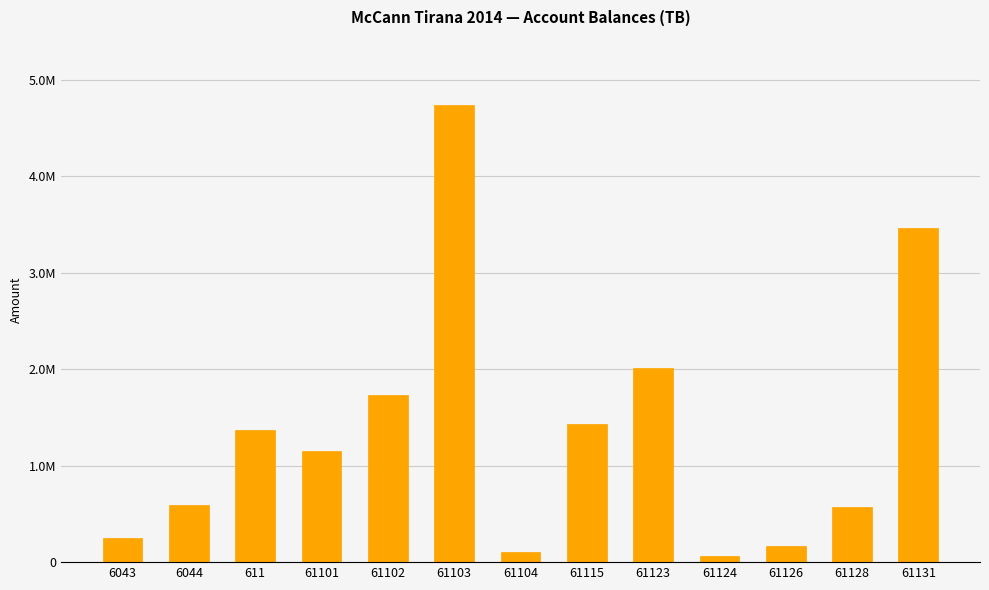

What is the greatest value displayed?

4735066.9